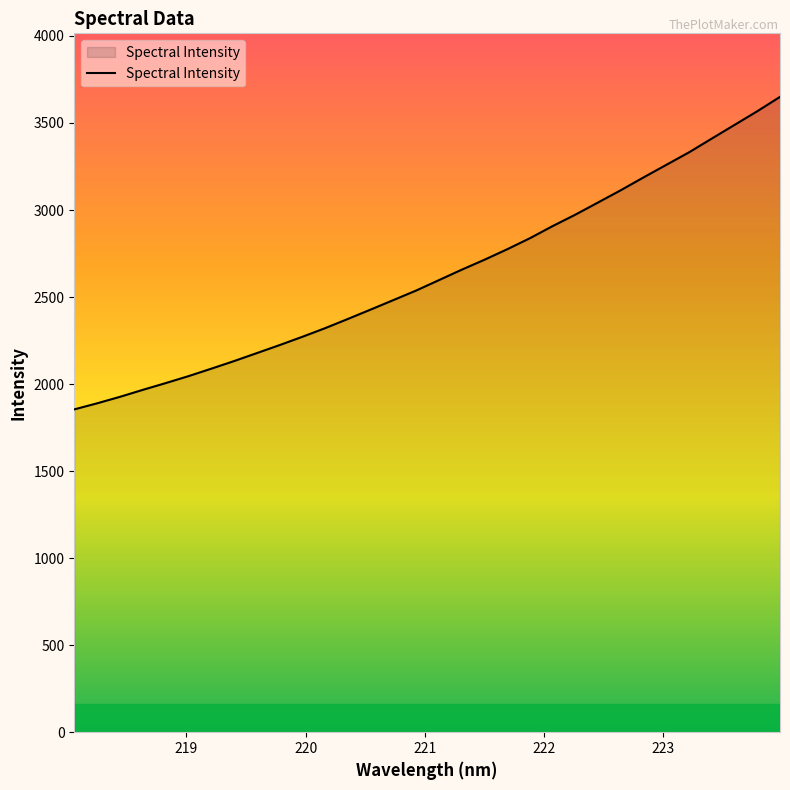

What is the minimum value shown in the chart?

1854.6